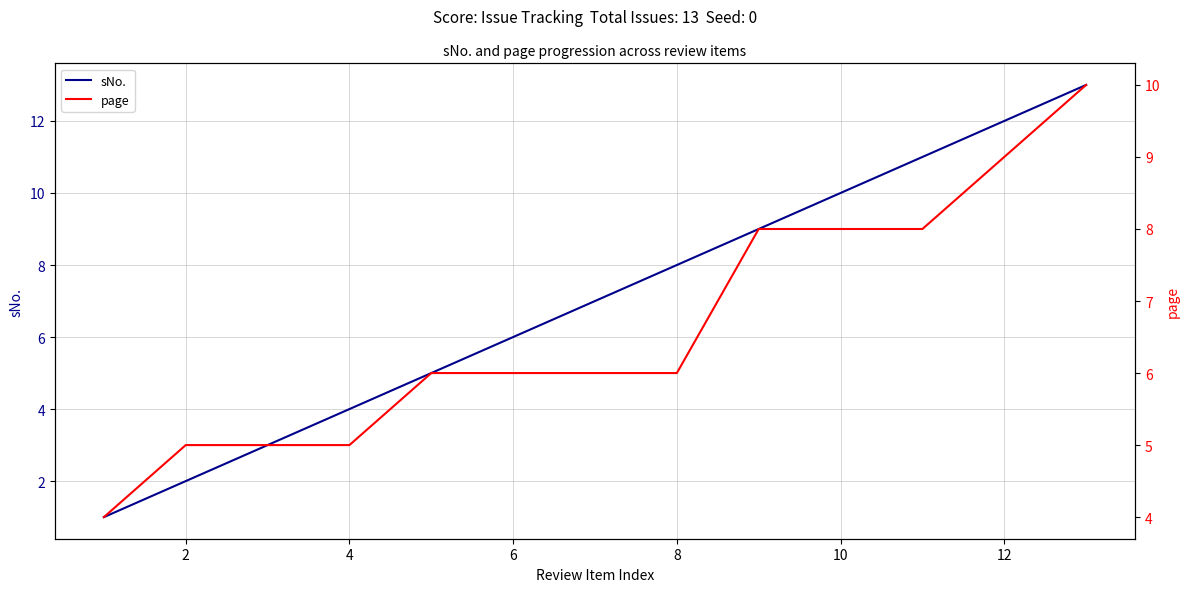

What is the highest value of the sNo. series?

13